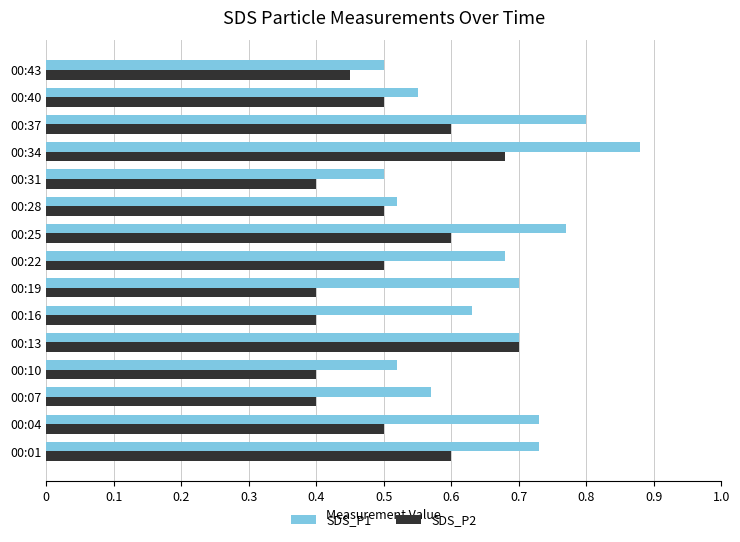

What is the difference between the maximum and minimum values in the SDS_P2 series?

0.3